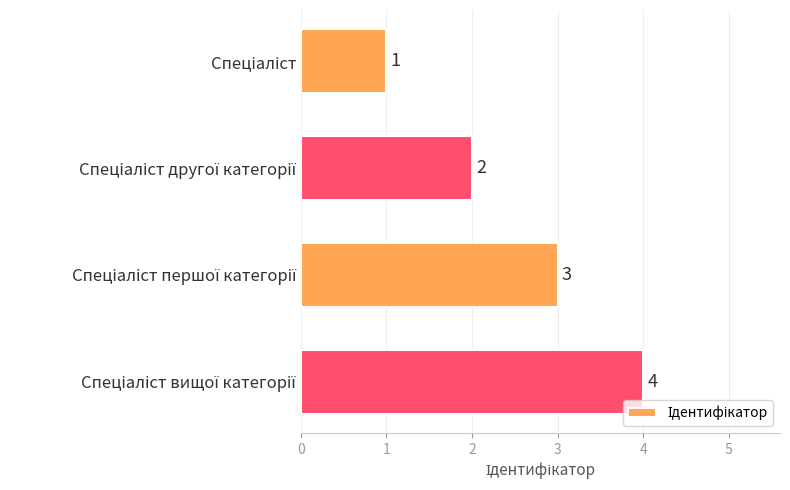

What is the difference between the maximum and minimum values?

3